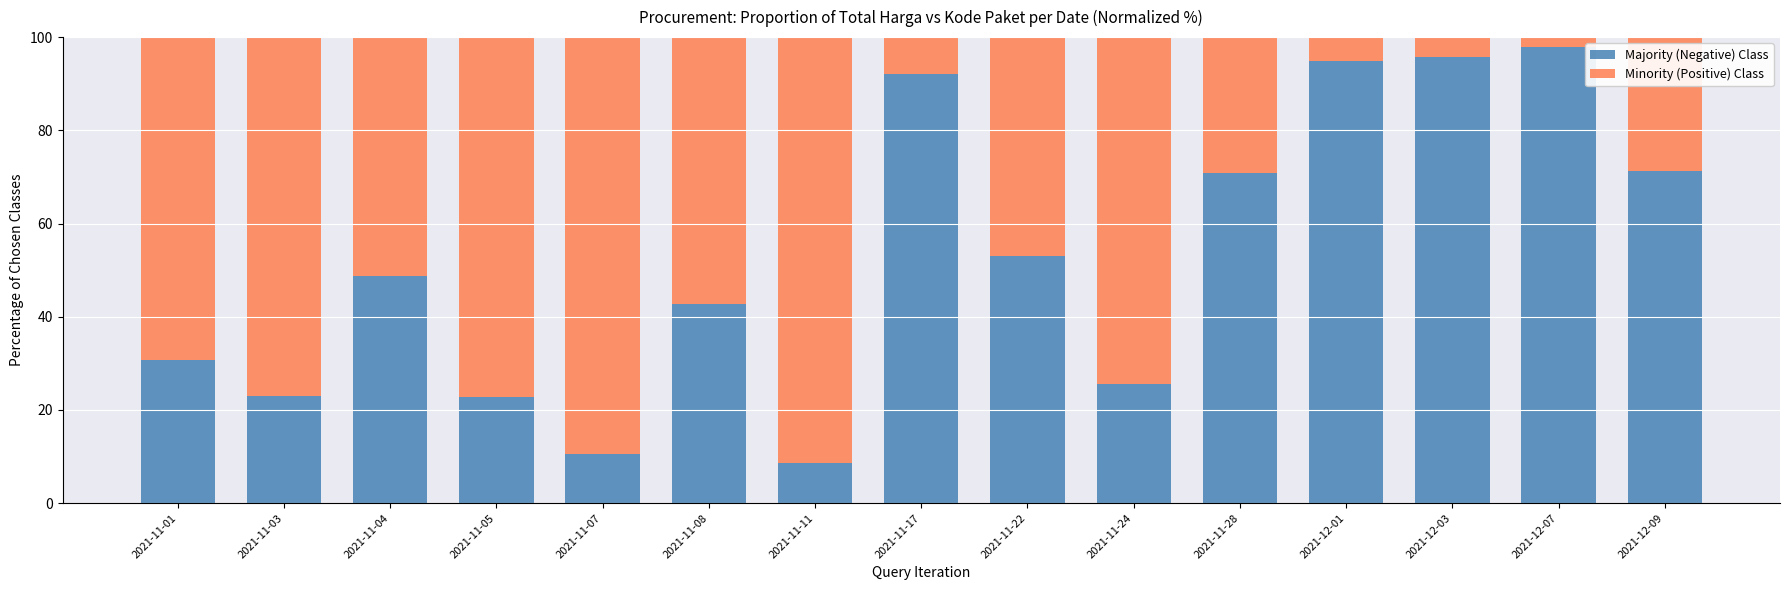

What is the difference between the maximum and minimum values in the Majority (Negative) Class series?

89.2